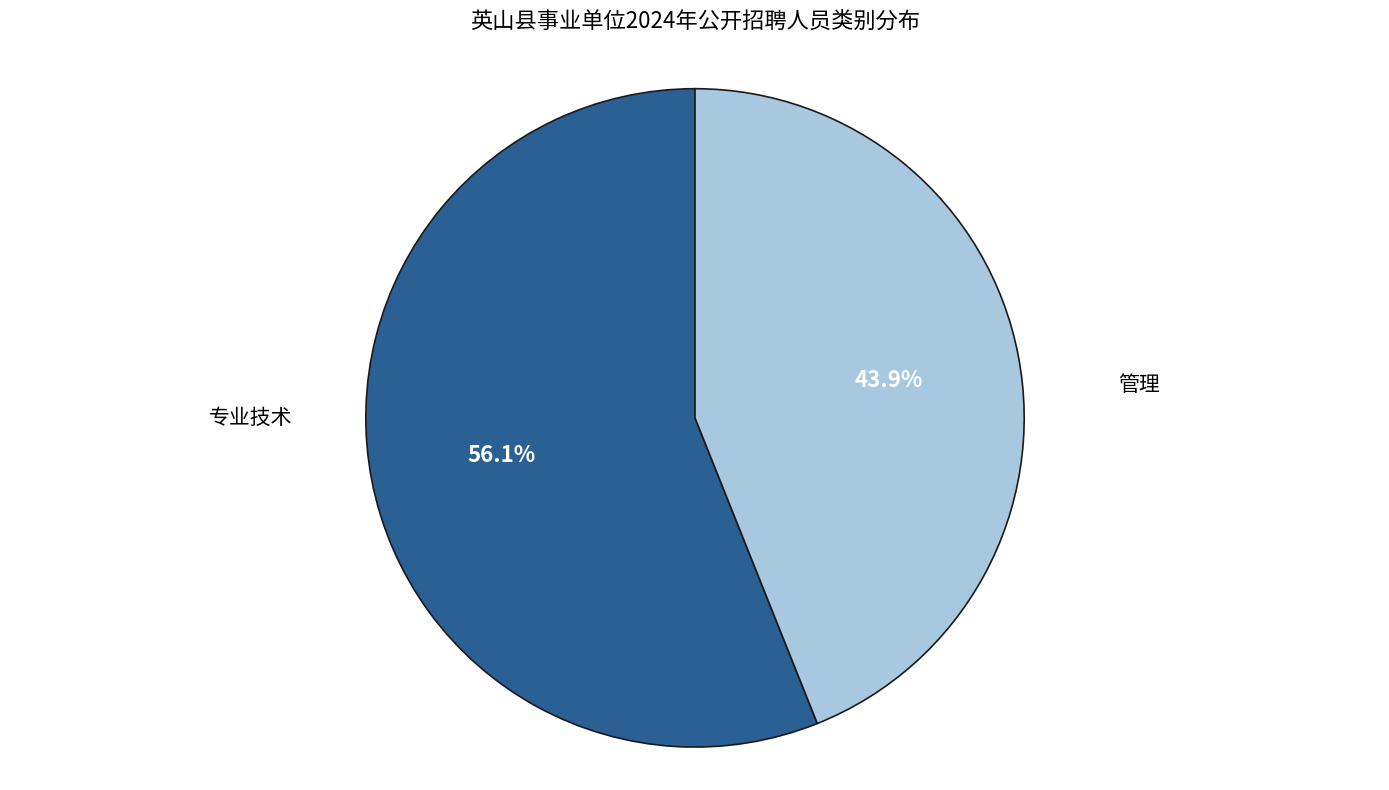

Is there any slice that represents more than half of the pie?

Yes